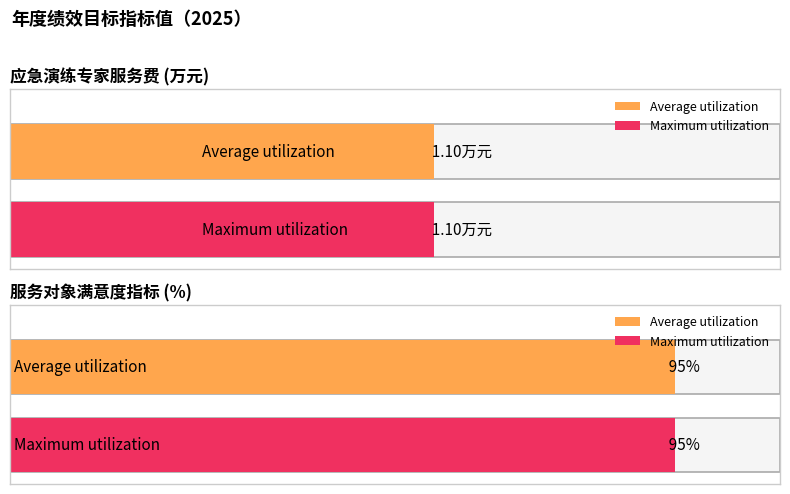

What is the total value across all series at 应急演练专家服务费 (万元)?

2.2